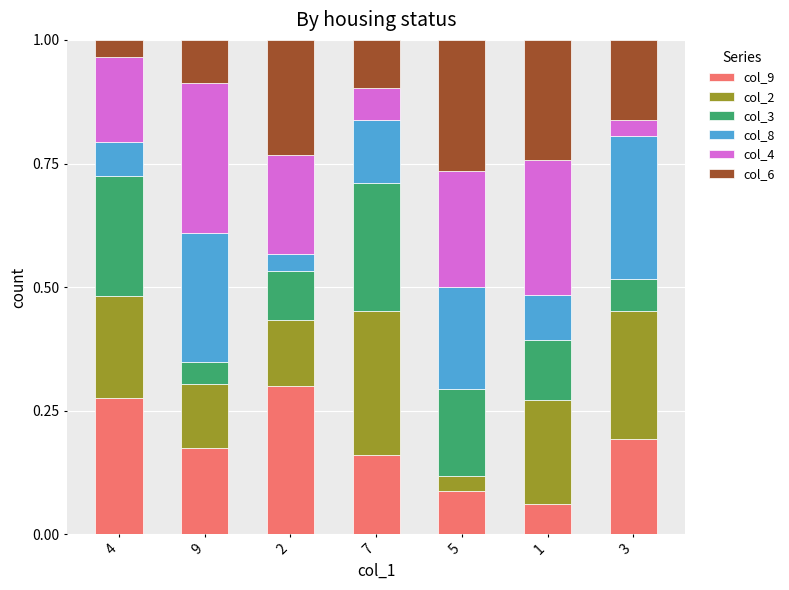

The col_9 series shows 0.3 at 2. True or false?

True